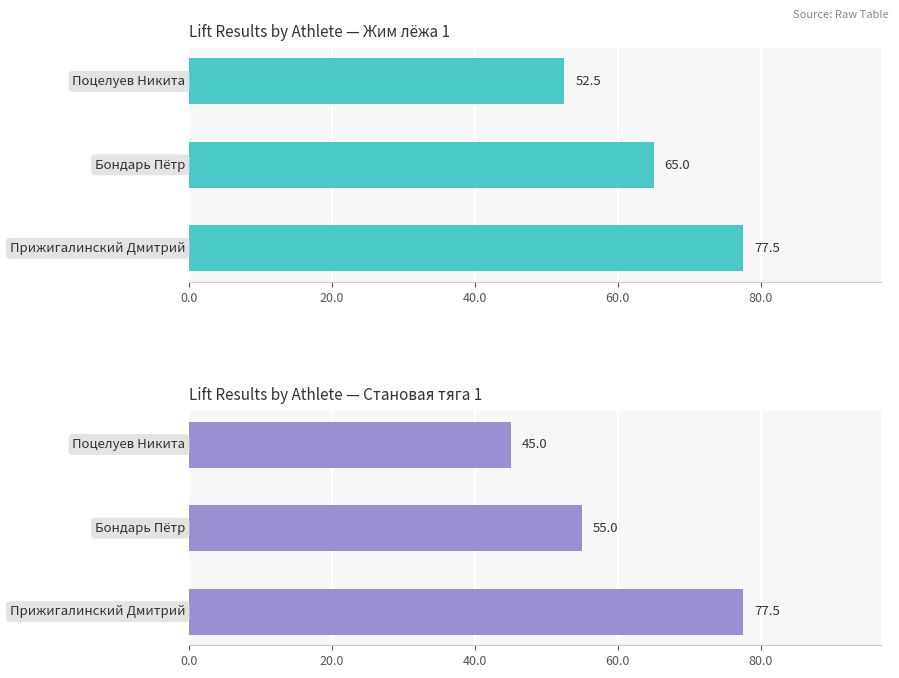

Between 0.0 and 40.0, which series saw the biggest shift?

Становая тяга 1